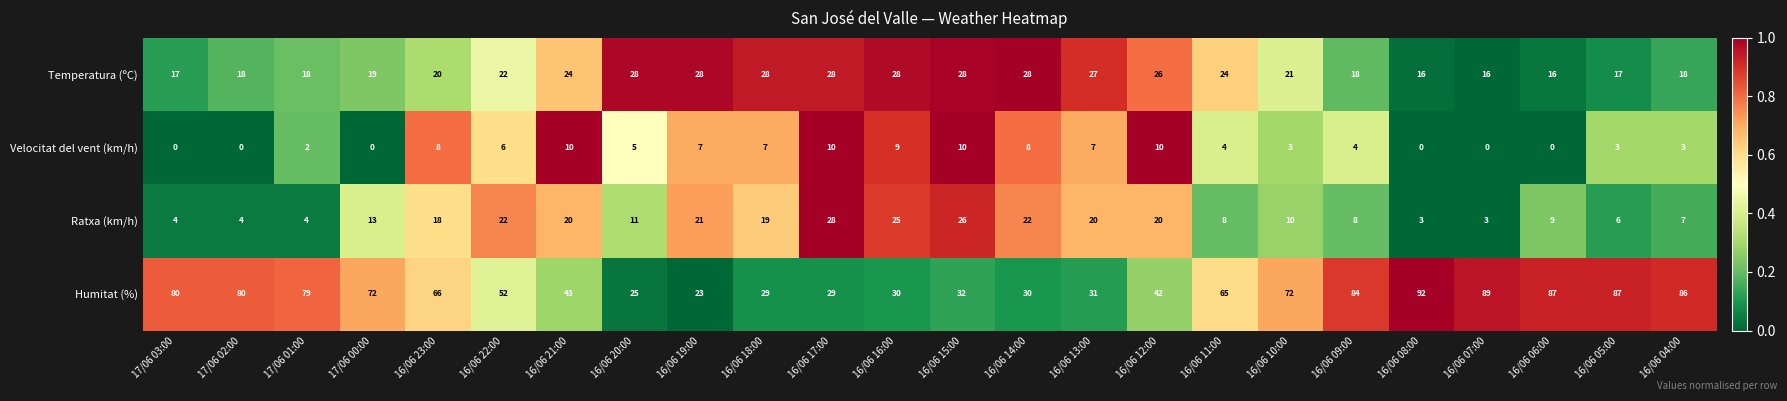

True or false: Temperatura (ºC) has a value of 19 at 16/06 19:00.

False